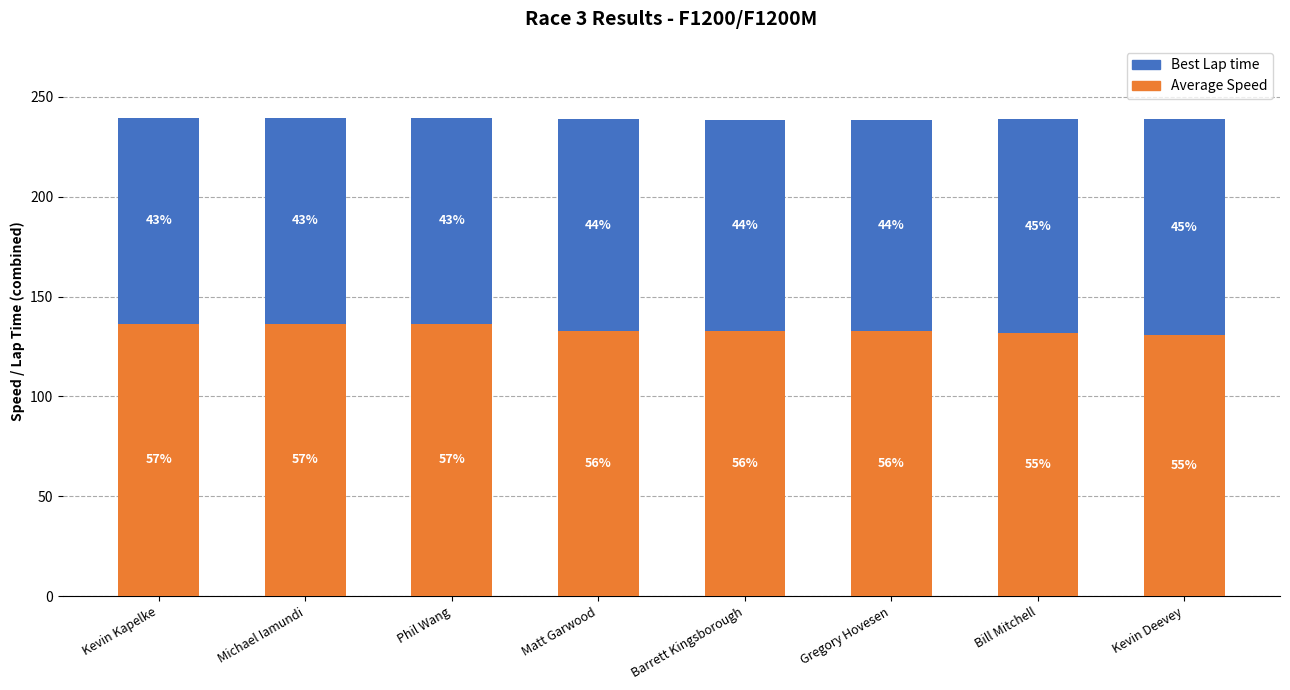

List the series in order of their peak value, lowest first.

Best Lap time, Average Speed